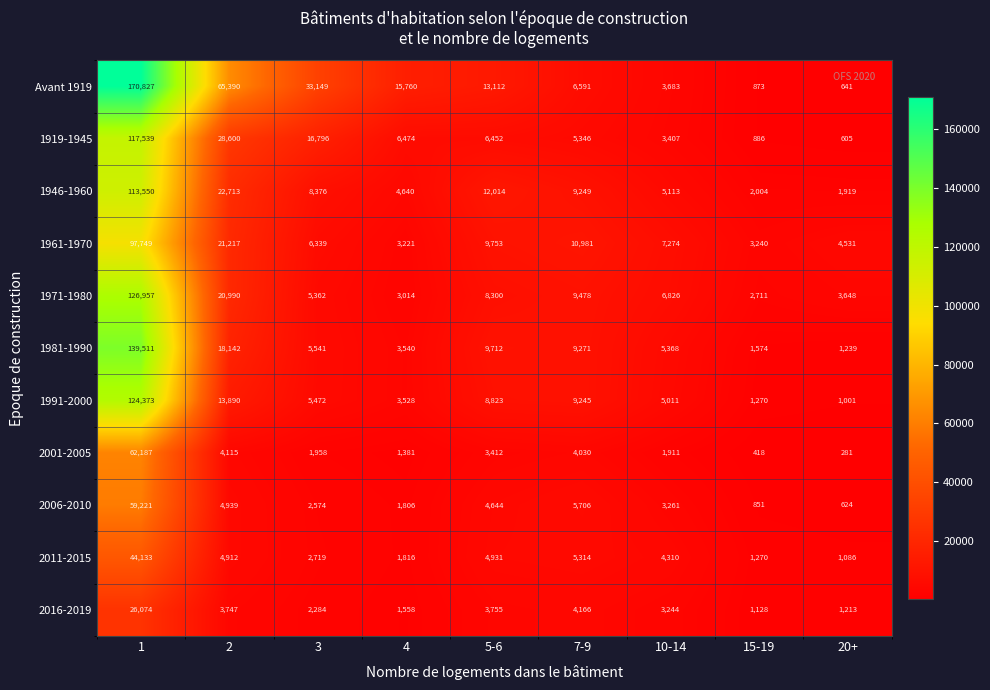

What is the total value across all series at 15-19?

16225